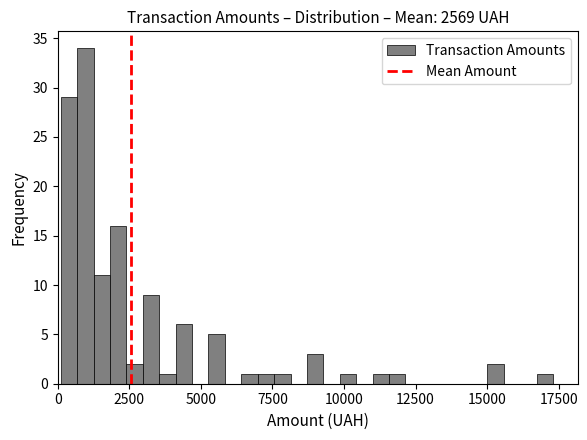

Read against the x-axis, roughly where is the centre of the tallest bar?

1000